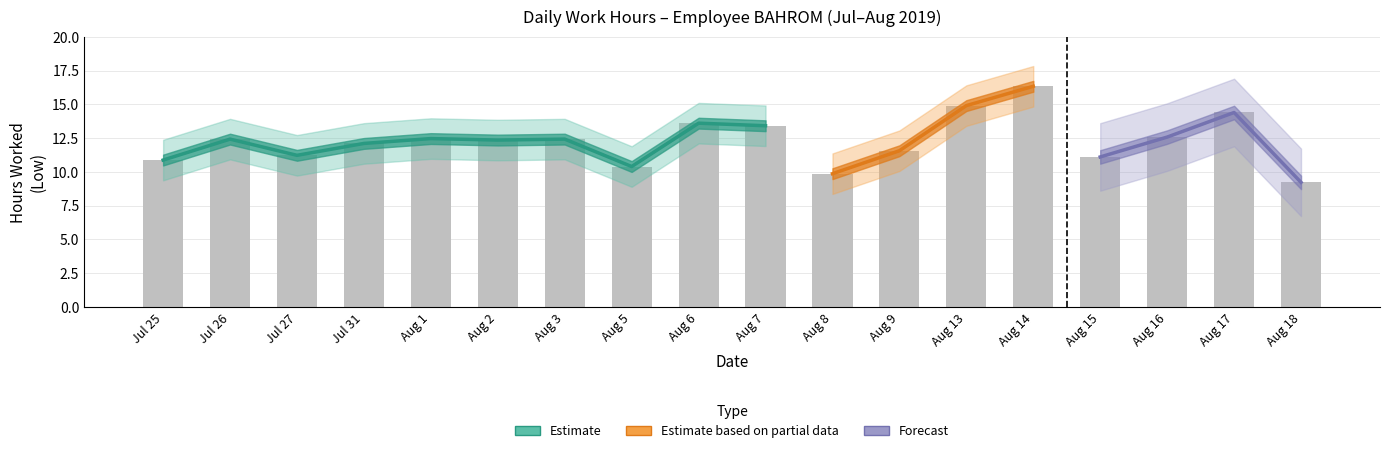

Which label corresponds to the largest value in the chart?

Aug 14